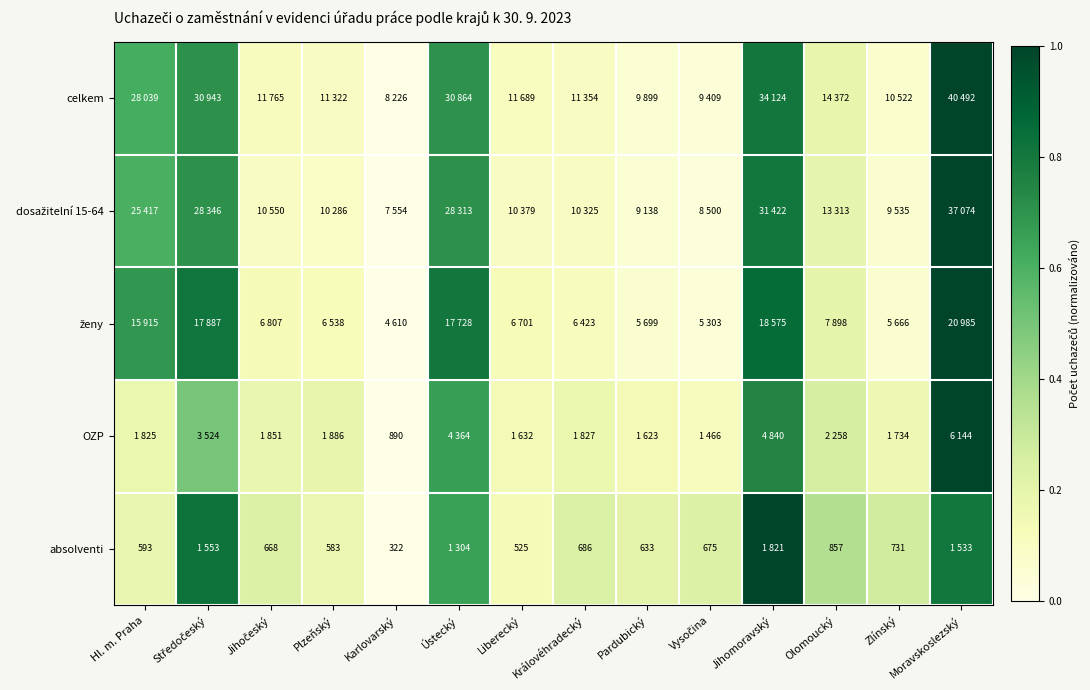

Is it true that absolventi equals 0.2 at Plzeňský?

False